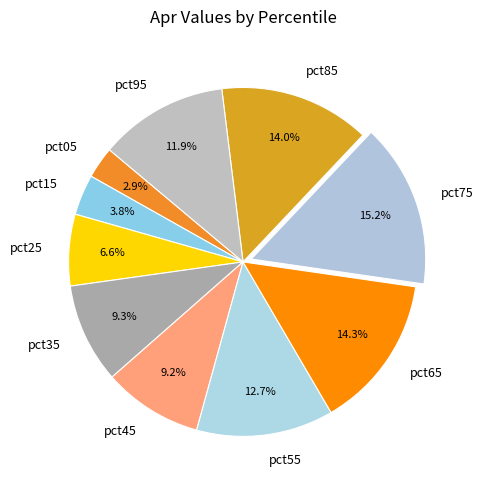

How many slices are in this pie chart?

10